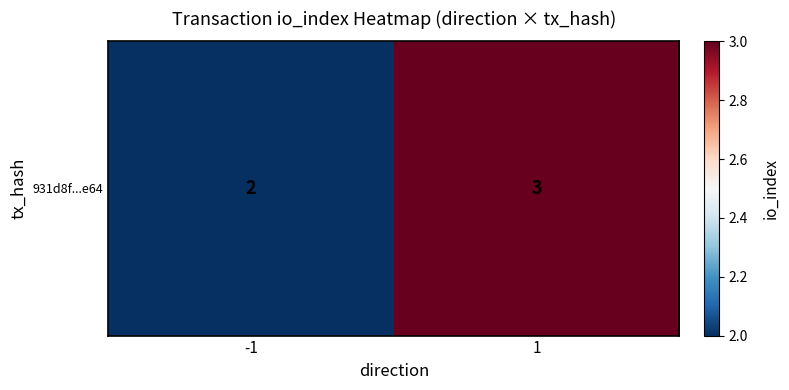

Which category has the highest value across all series?

1